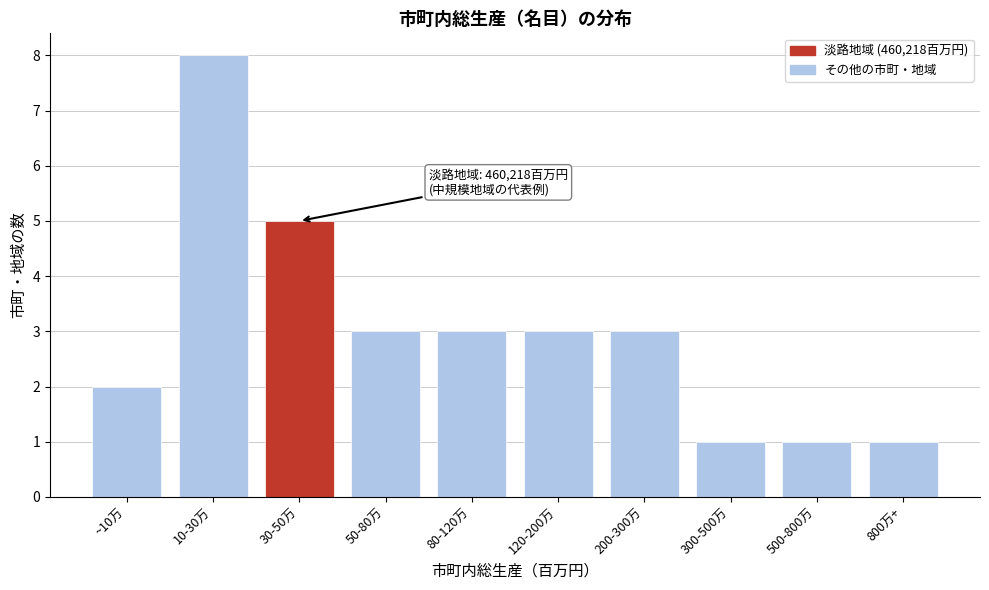

Reading left to right, list all the values displayed in this chart.

2	8	5	3	3	3	3	1	1	1